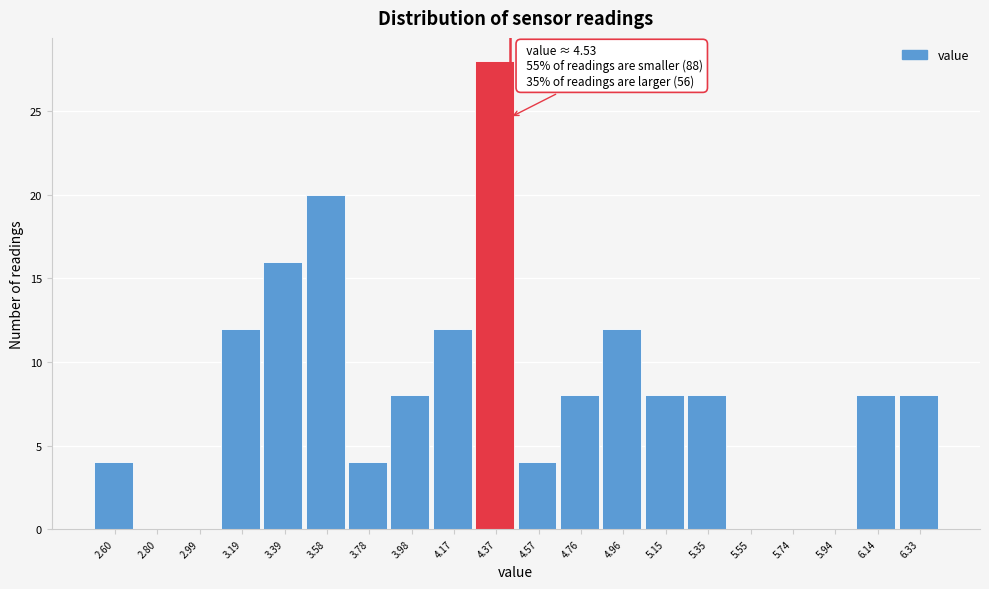

Reading left to right, list all the values displayed in this chart.

2.60=4	2.80=0	2.99=0	3.19=12	3.39=16	3.58=20	3.78=4	3.98=8	4.17=12	4.37=28	4.57=4	4.76=8	4.96=12	5.15=8	5.35=8	5.55=0	5.74=0	5.94=0	6.14=8	6.33=8